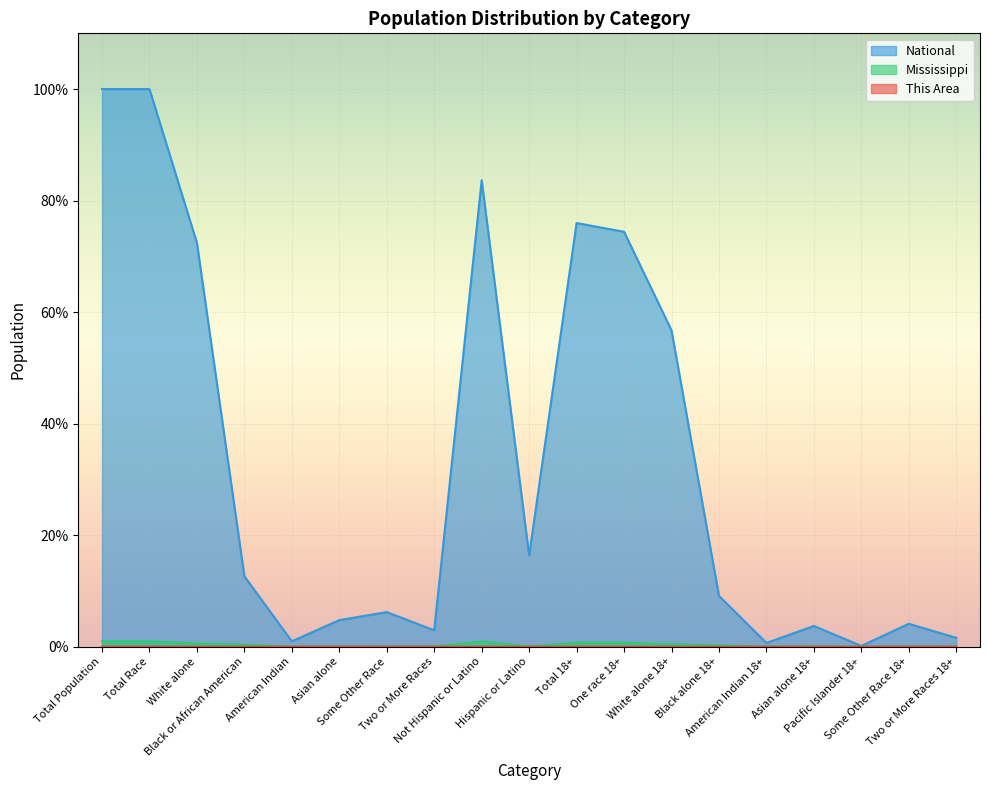

The value of National at Black alone 18+ is 2.9. True or false?

False